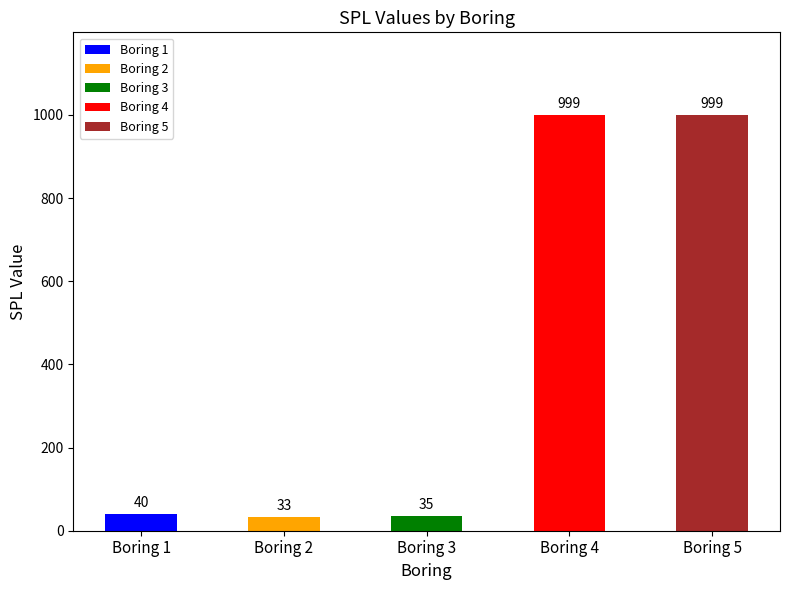

Count the number of categories in the chart.

5